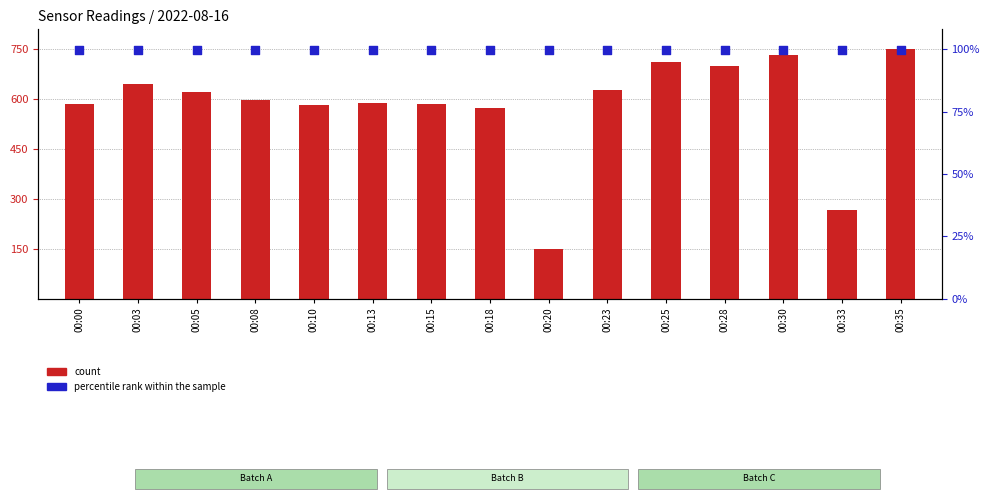

At which category is the sum across all series the highest?

00:35